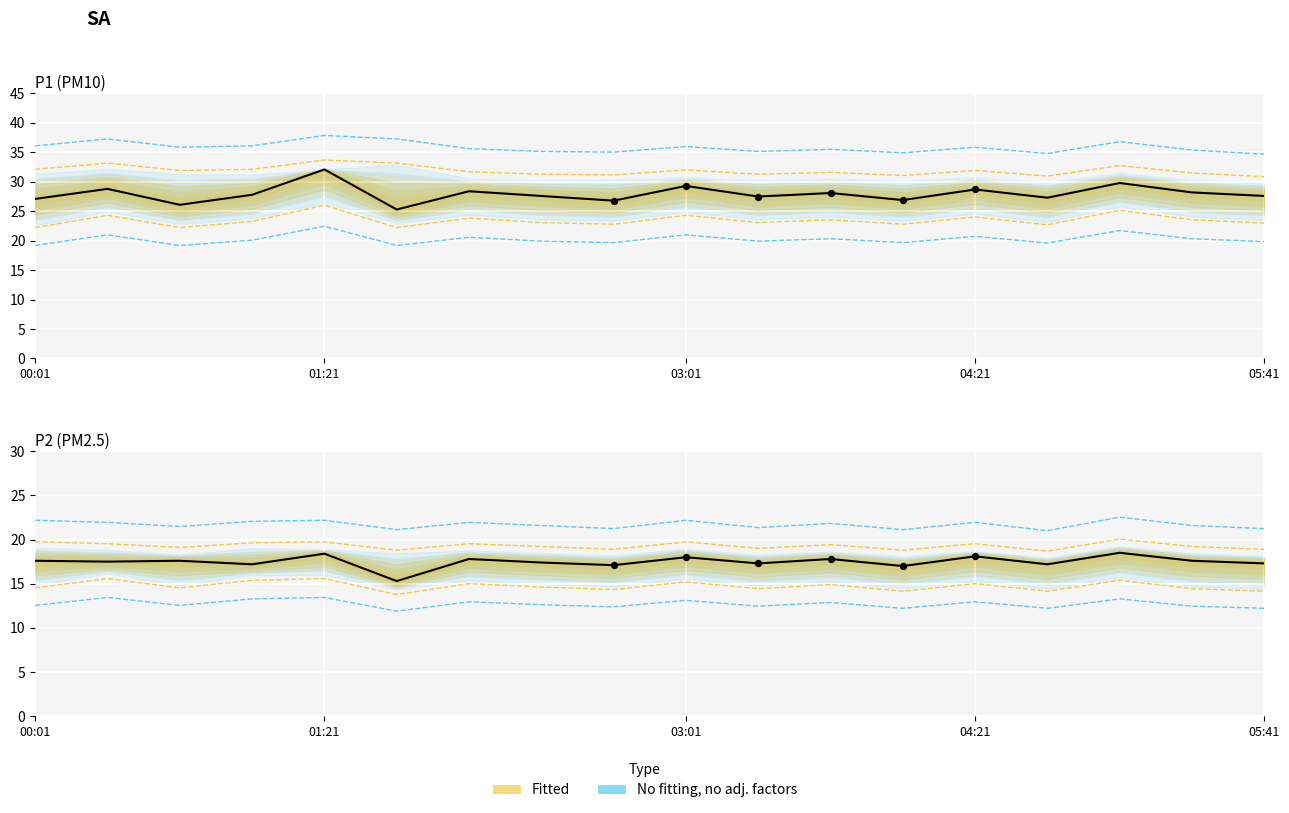

Which series has the largest total across all categories?

P1